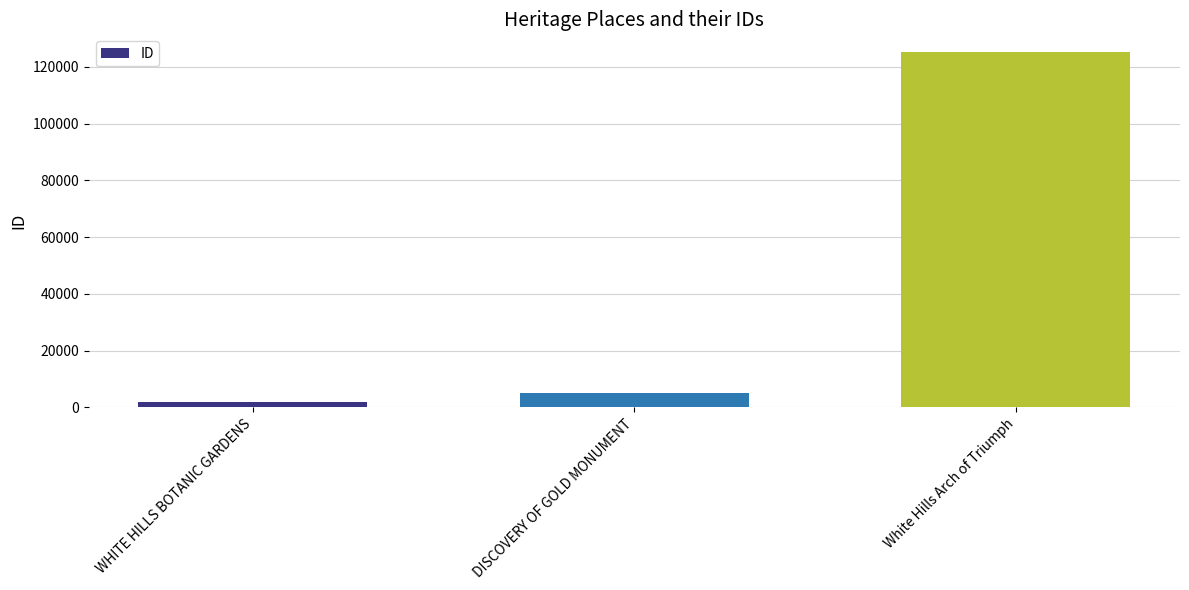

Between DISCOVERY OF GOLD MONUMENT and White Hills Arch of Triumph, which is larger?

White Hills Arch of Triumph